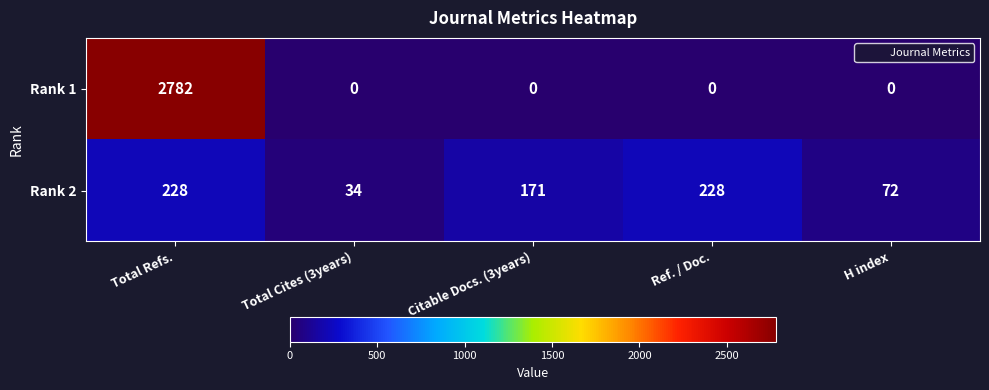

What value does the Rank 2 series have at Ref. / Doc., to the nearest 10?

230